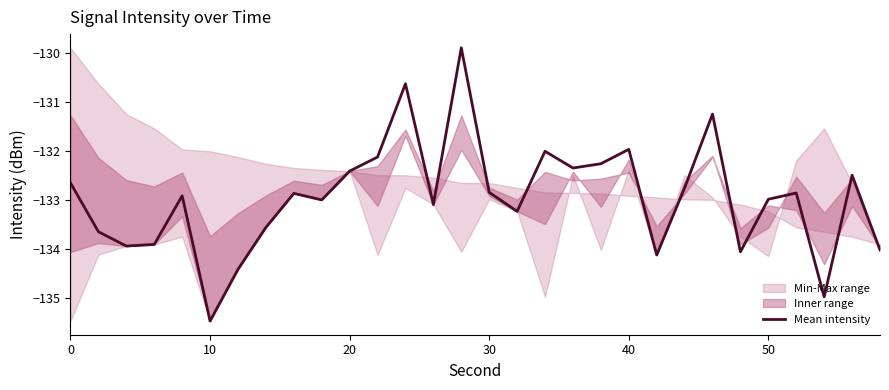

The value of Mean intensity at 0 is -132.6. True or false?

True